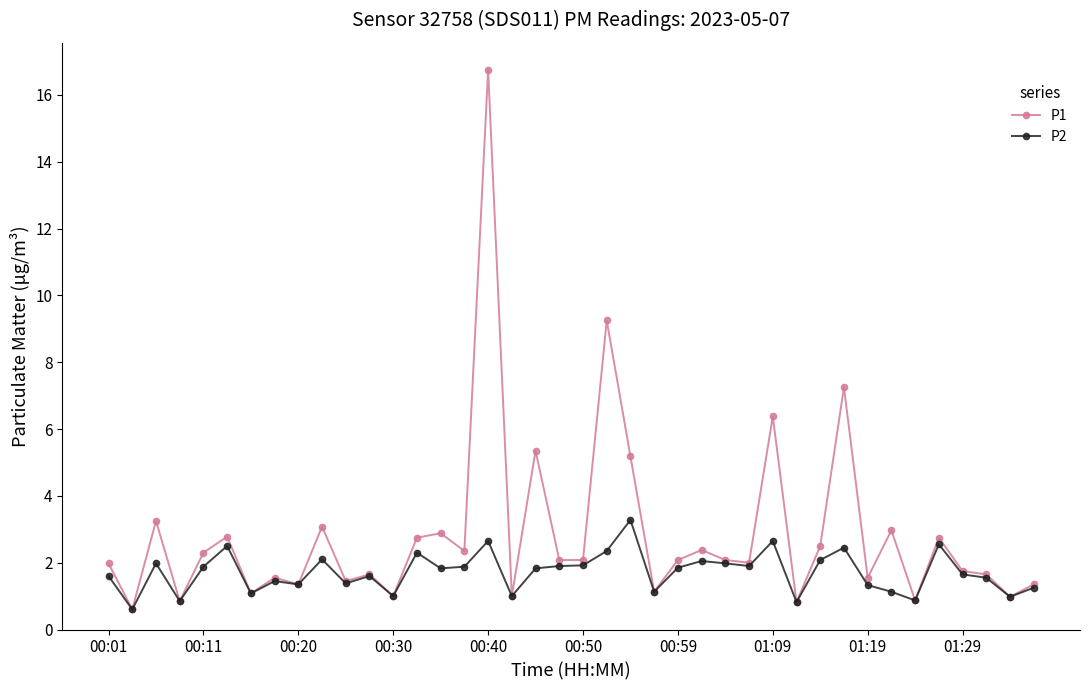

Does the chart display data point markers on the line(s)?

Yes